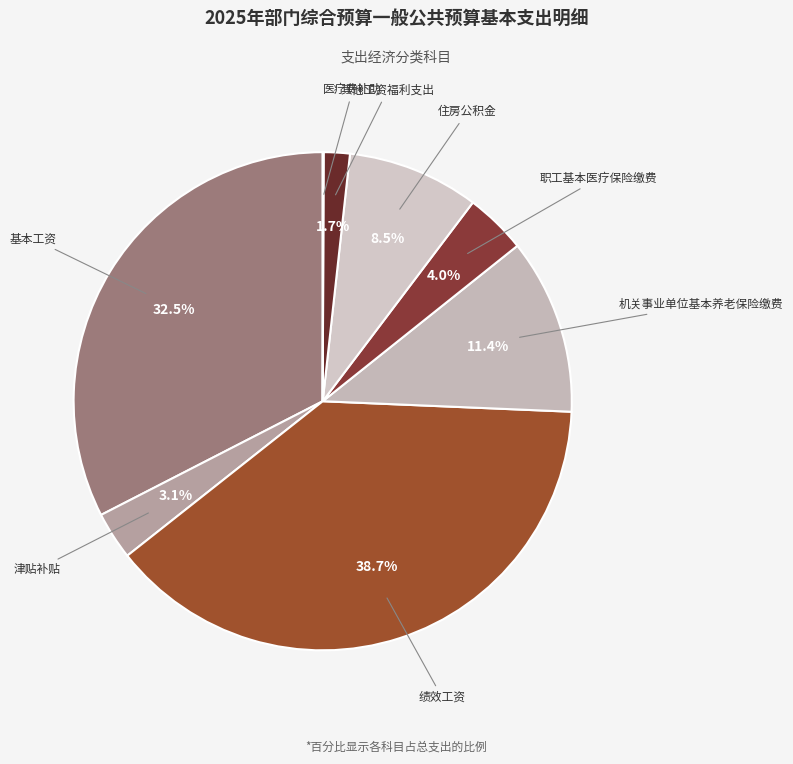

What percentage is the 职工基本医疗保险缴费 slice, to the nearest percent?

4%